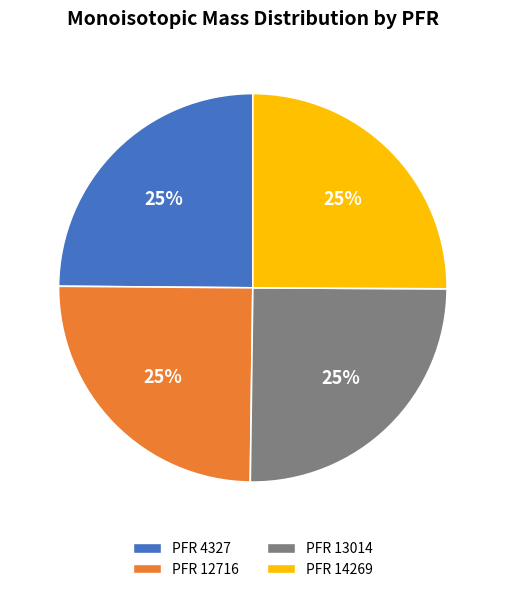

Is it true that PFR 13014 is 25% of the pie?

True